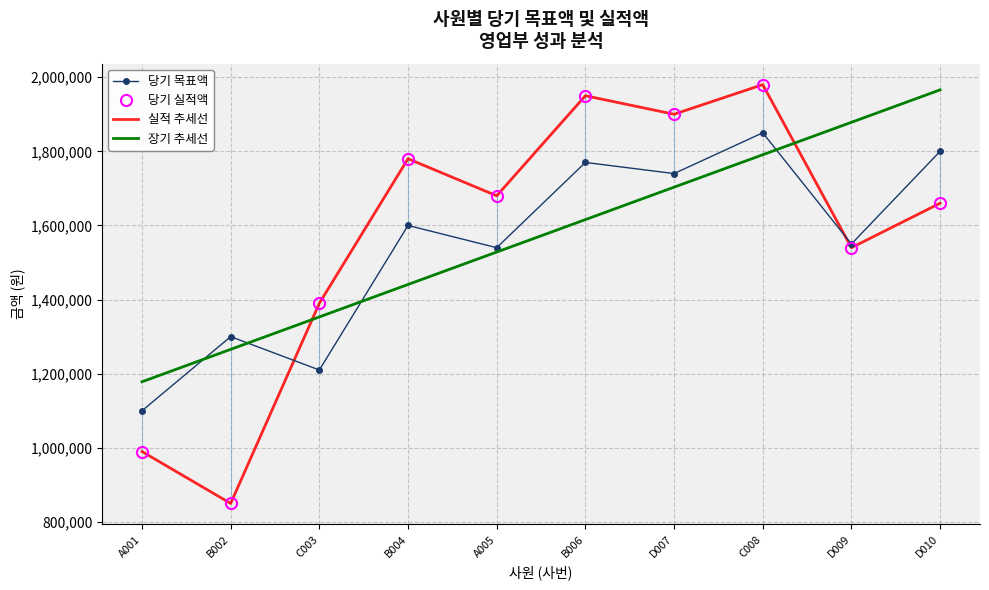

How many series are shown in this chart?

4